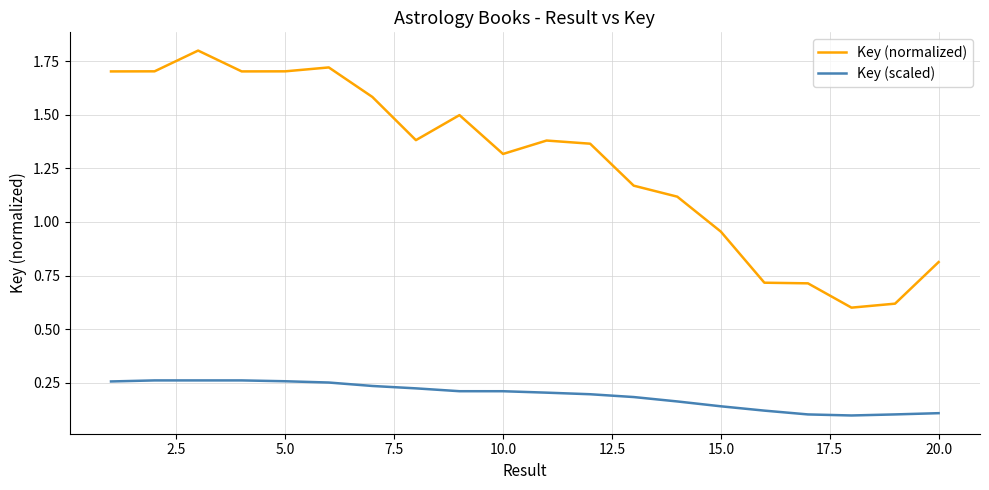

Rank the series by their average value, from highest to lowest.

Key (normalized), Key (scaled)